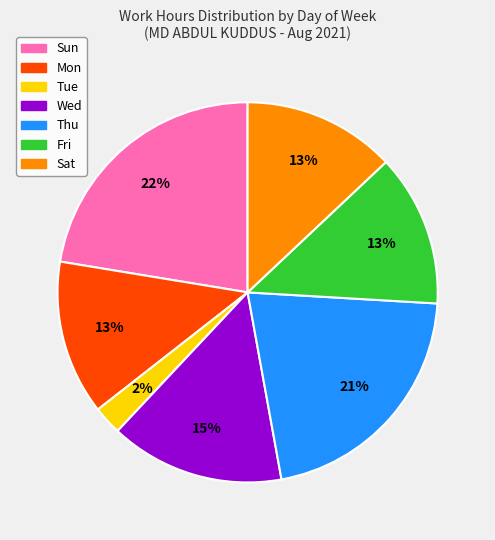

How many slices are in this pie chart?

7